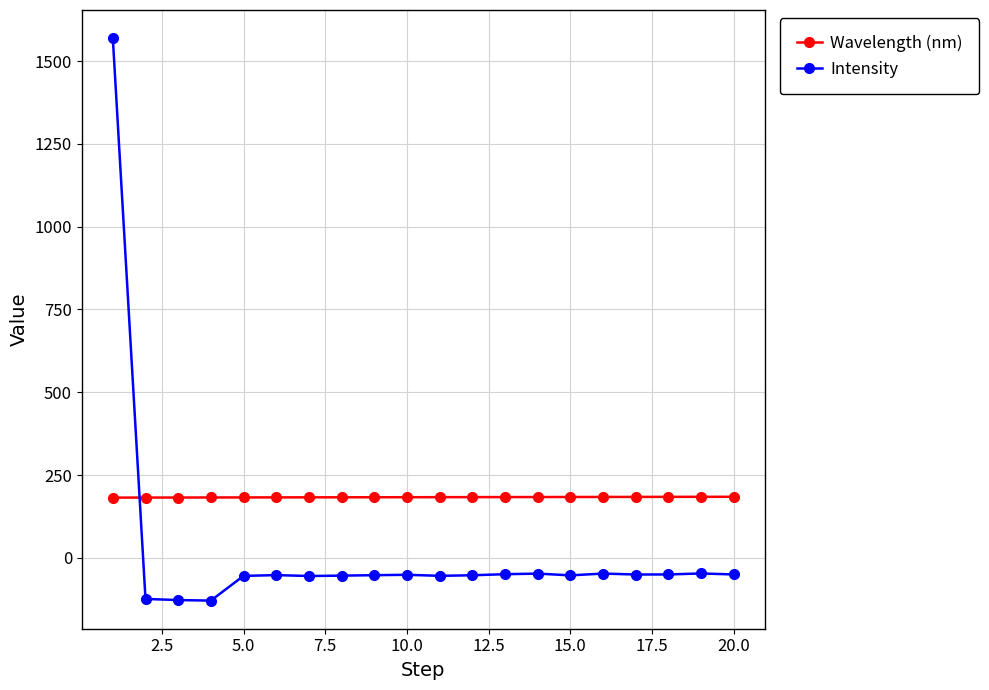

What is the minimum value shown in the chart?

-129.1